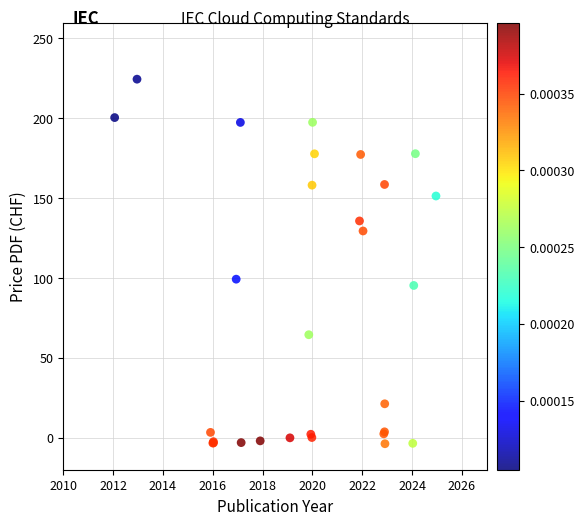

What Y value in the scatter plot is closest to 110?

99.3